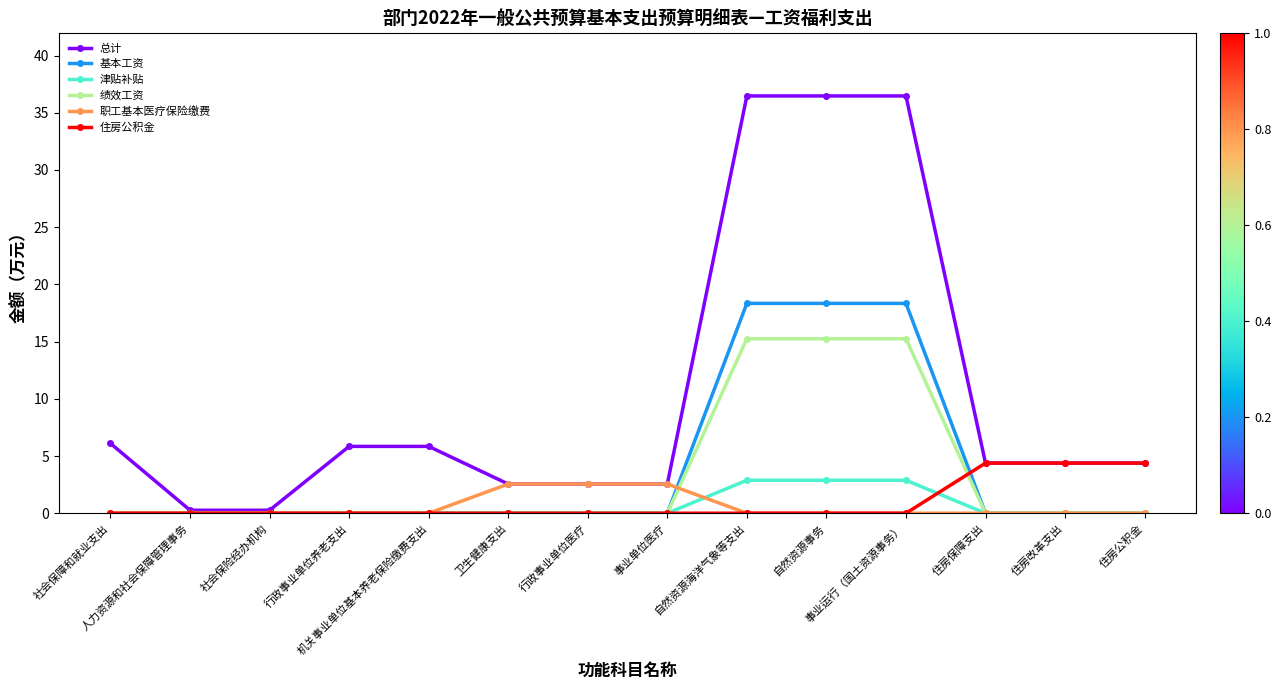

Which series has the largest total across all categories?

总计